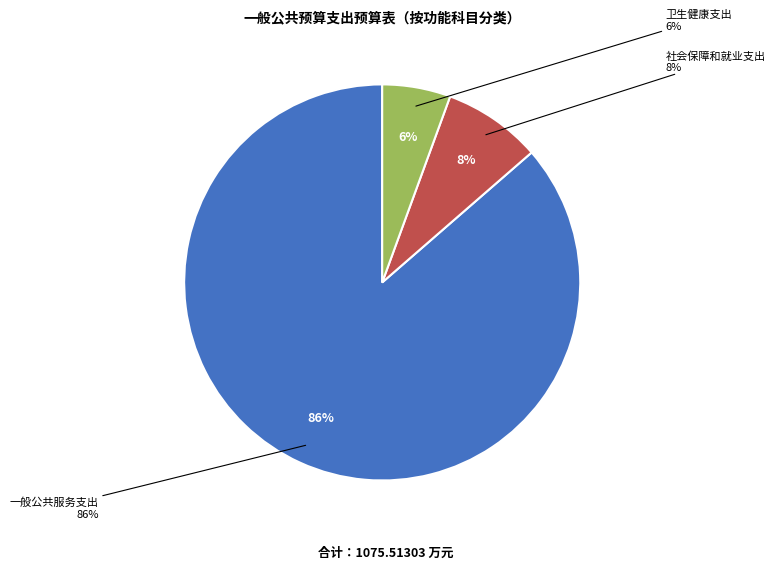

Does 社会保障和就业支出 account for over 50% of the chart?

No